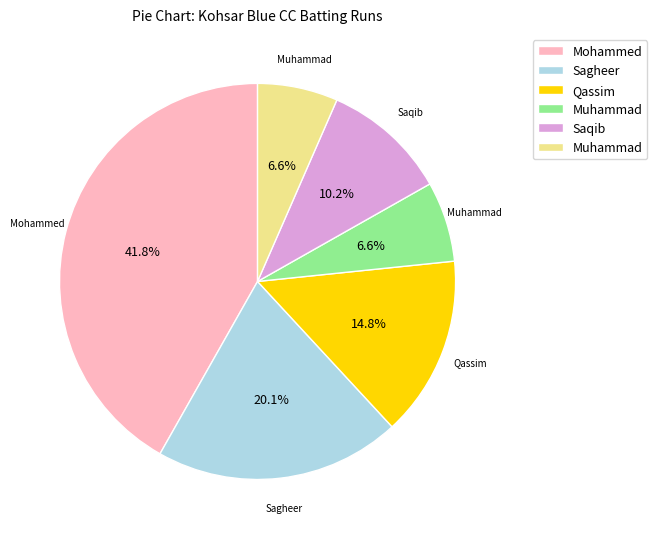

Is there any slice that represents more than half of the pie?

No